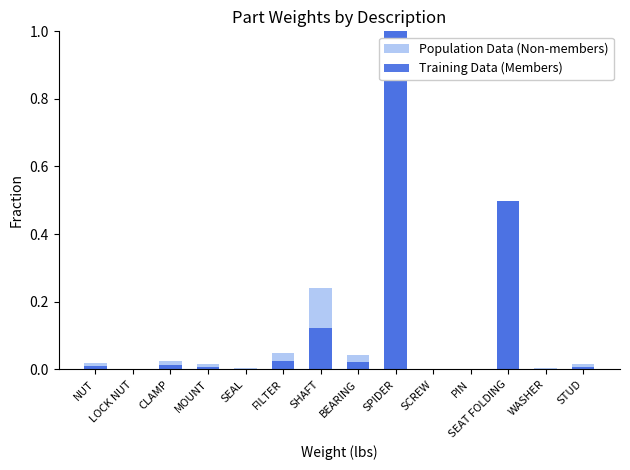

How many series are shown in this chart?

2